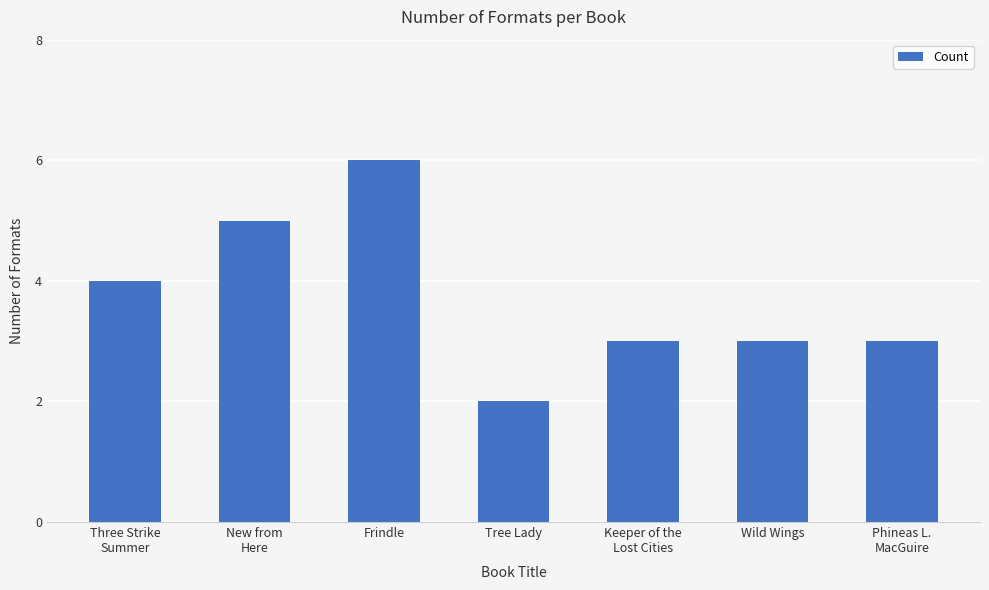

What is the change in value from Frindle to Phineas L.
MacGuire?

-3